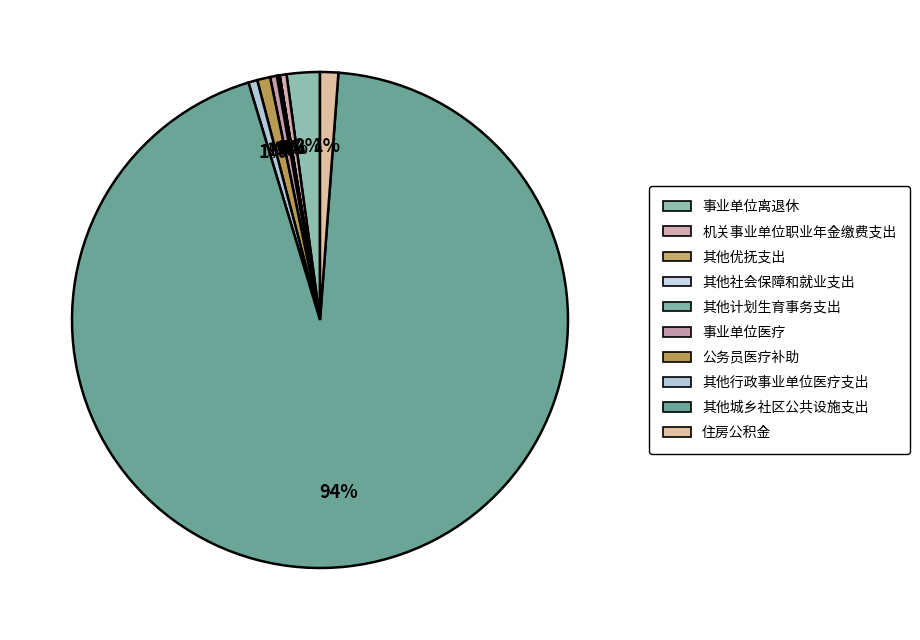

To the nearest percent, what is the difference between the 住房公积金 and 其他社会保障和就业支出 slice percentages?

1%